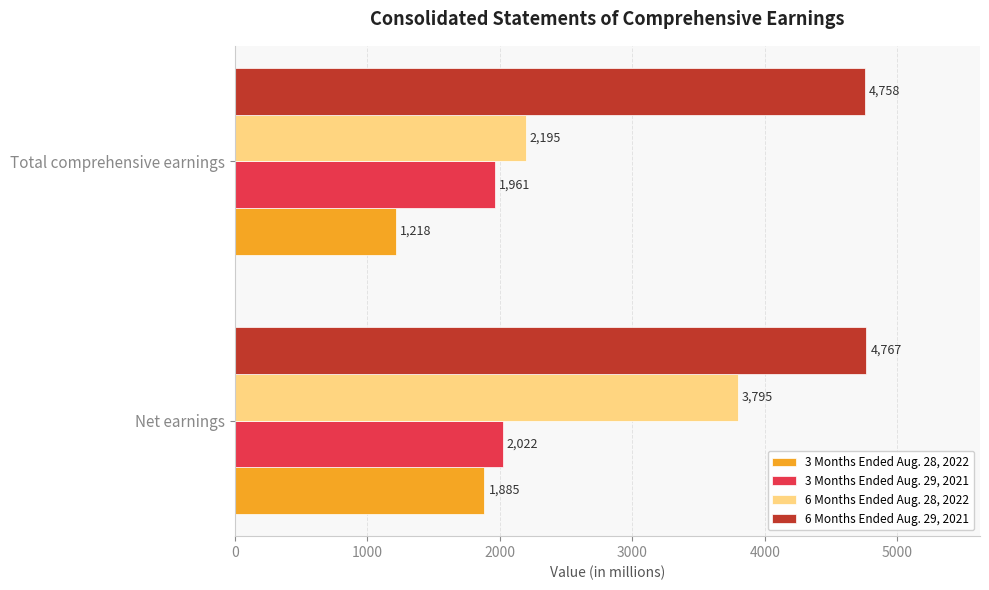

Is the value of 6 Months Ended Aug. 28, 2022 at Total comprehensive earnings greater than the value of 6 Months Ended Aug. 29, 2021 at Total comprehensive earnings?

No